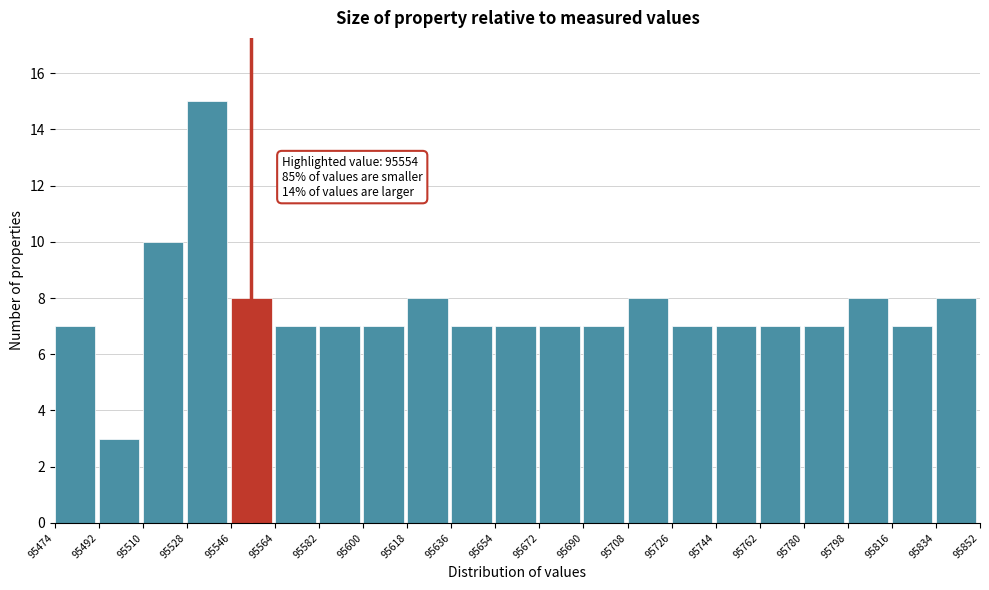

Which range on the x-axis has the tallest bar?

95528 to 95546